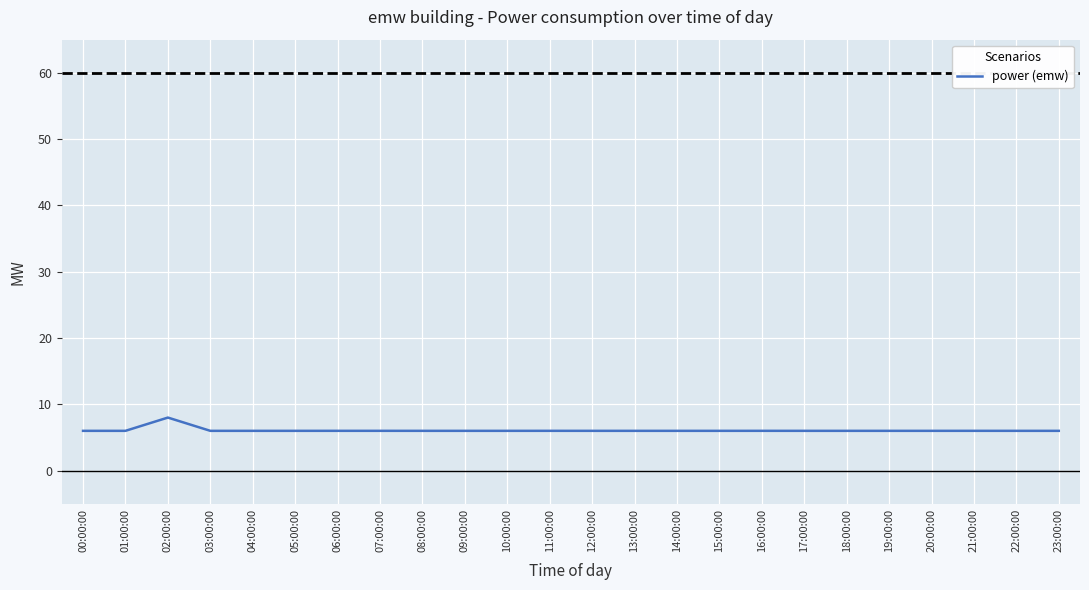

Reading left to right, list all the values displayed in this chart.

6.0	6.0	8.0	6.0	6.0	6.0	6.0	6.0	6.0	6.0	6.0	6.0	6.0	6.0	6.0	6.0	6.0	6.0	6.0	6.0	6.0	6.0	6.0	6.0